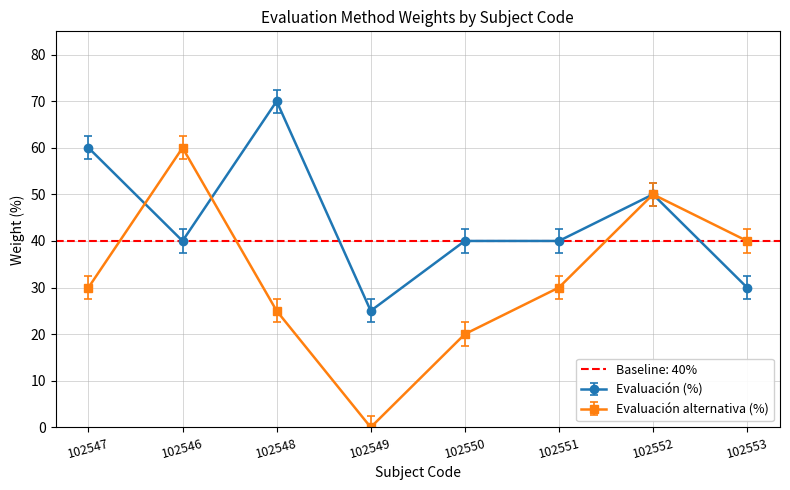

True or false: Evaluación (%) has a value of 20 at 102553.

False